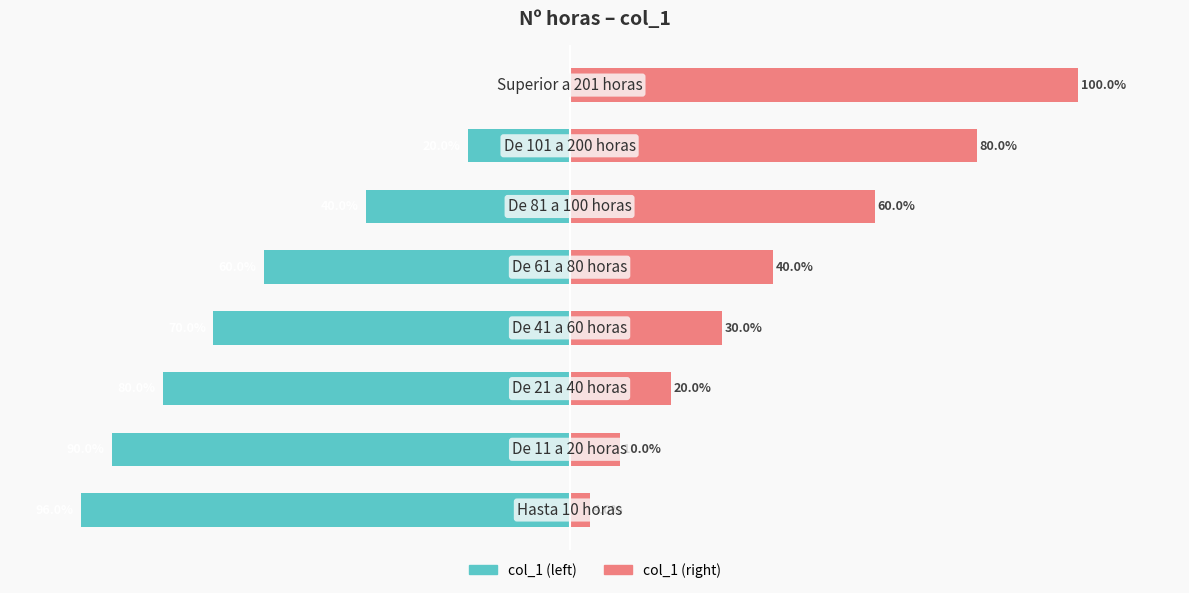

The col_1 (left) series shows -96 at −150. True or false?

True